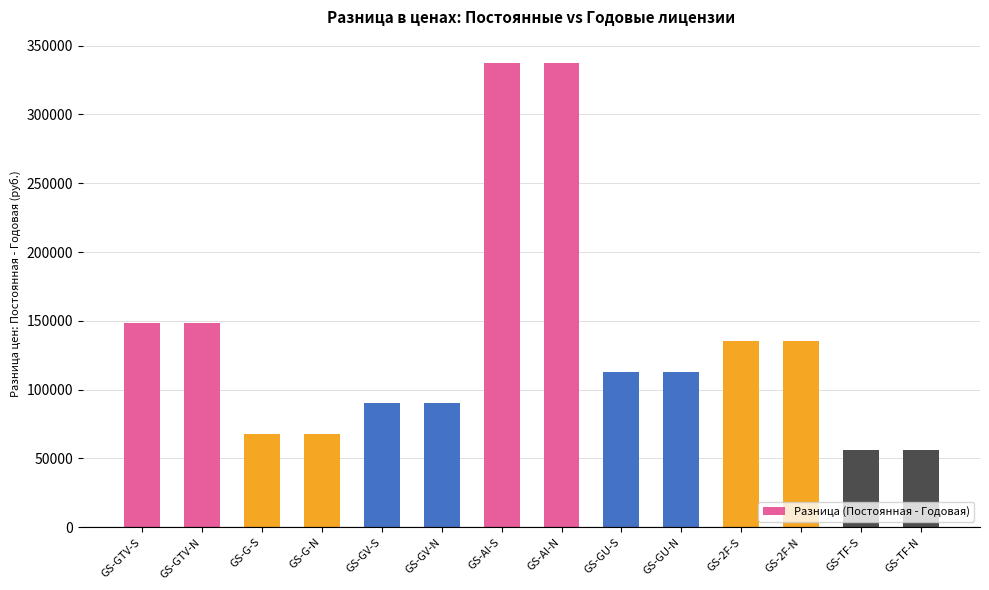

What is the average value?

135321